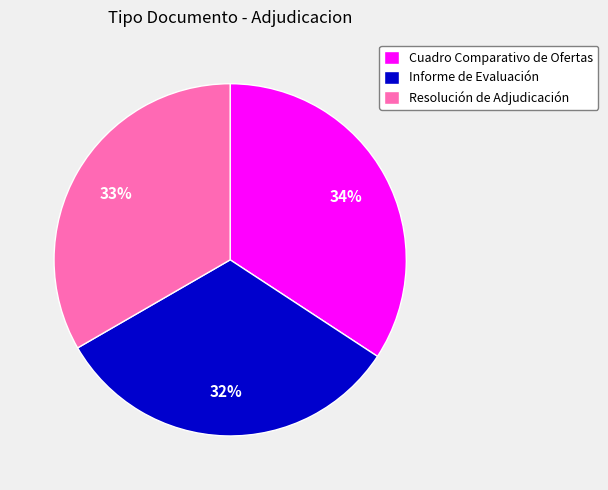

Do Informe de Evaluación and Resolución de Adjudicación together represent more than half of the pie?

Yes